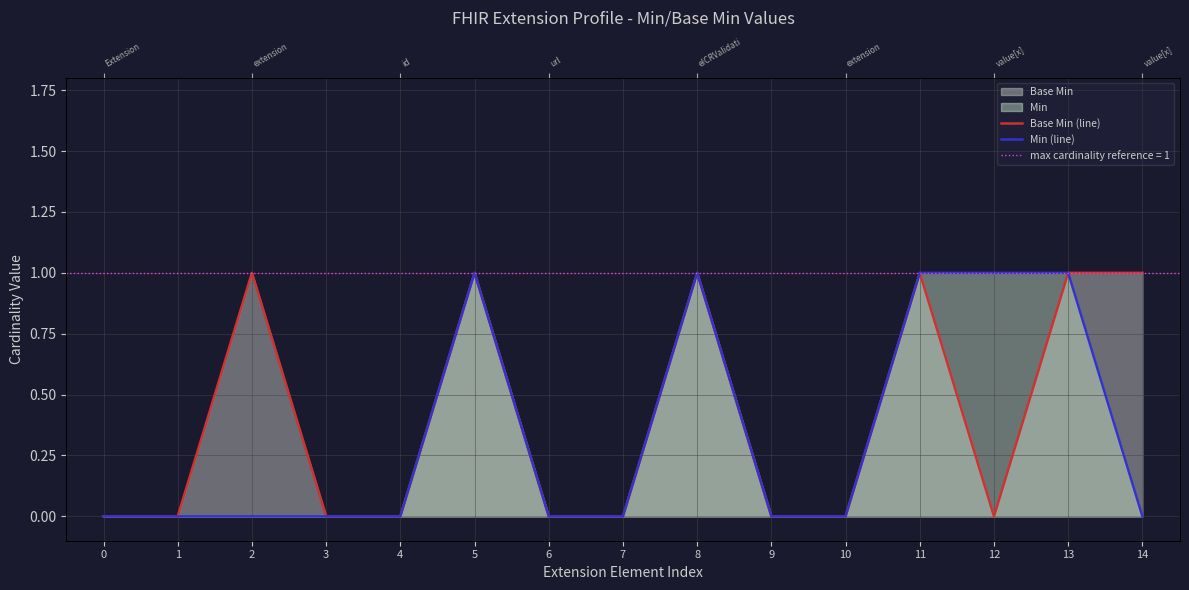

The Base Min (line) series shows 0 at 6. True or false?

False